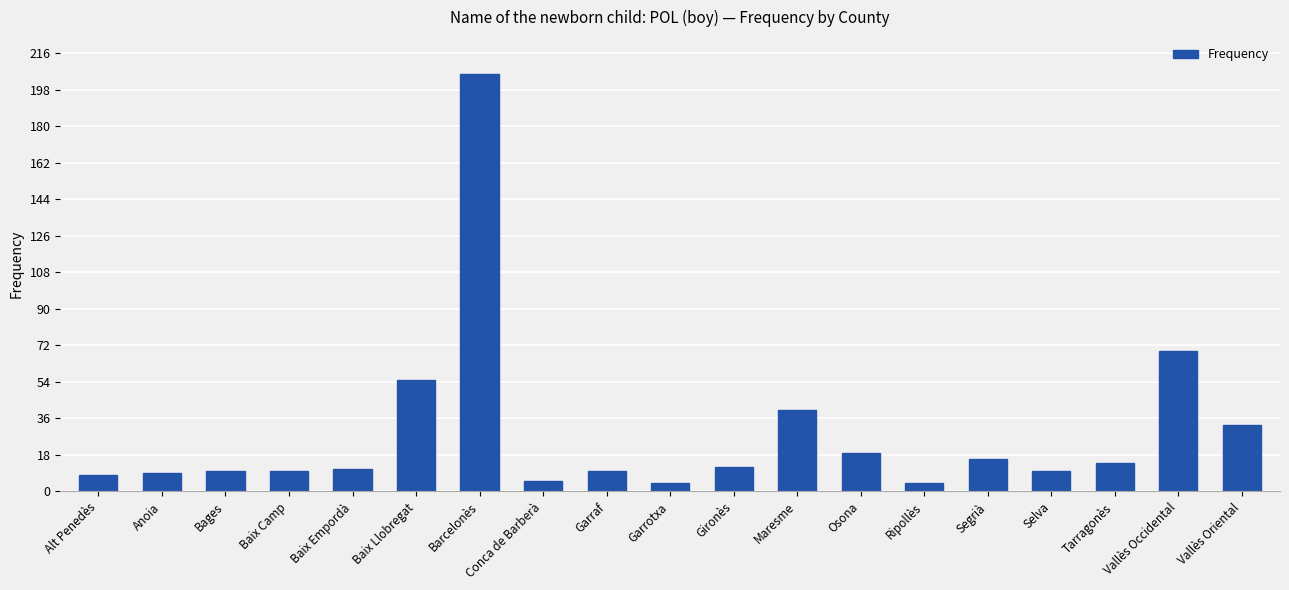

At which label is the value closest to 105?

Vallès Occidental